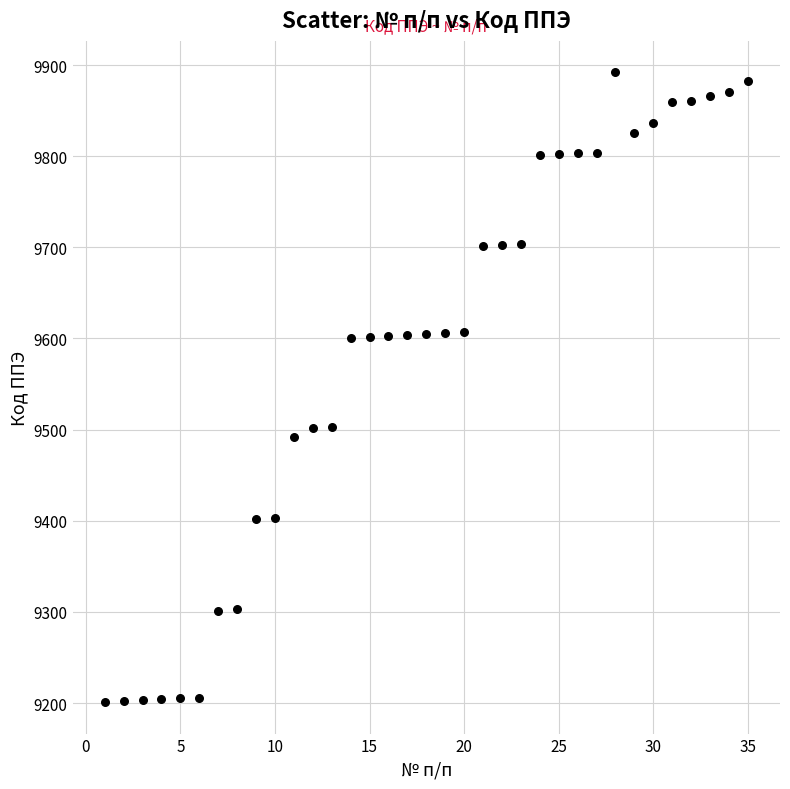

What is the range of X values (max minus min)?

34